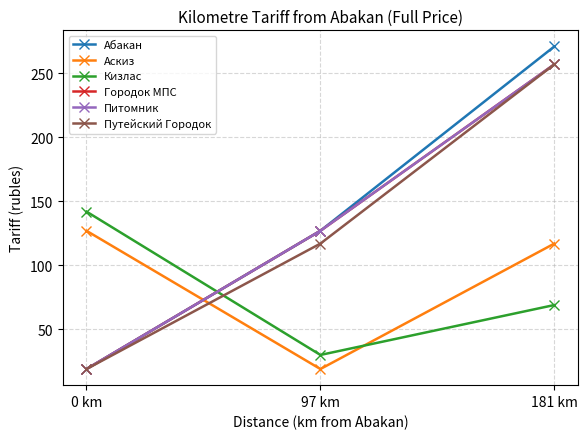

Does the chart have visible grid lines?

Yes